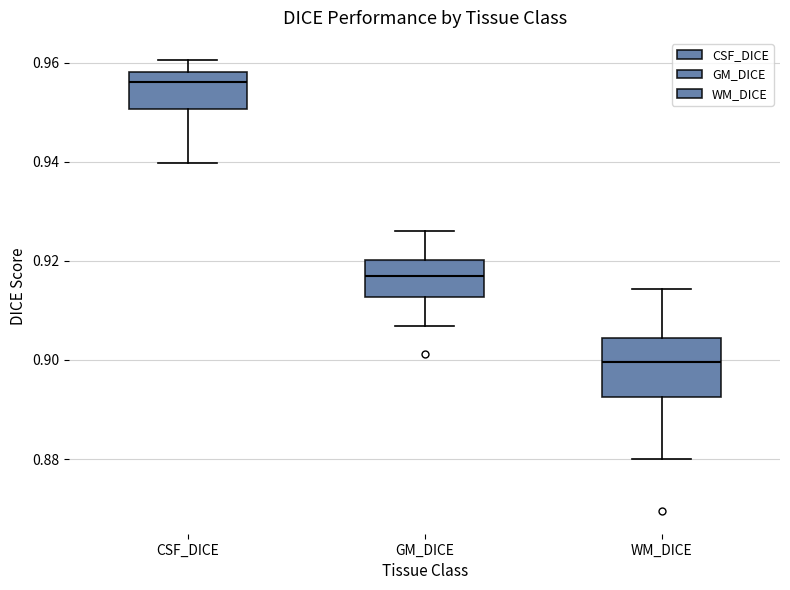

Which box's median line is the highest?

CSF_DICE